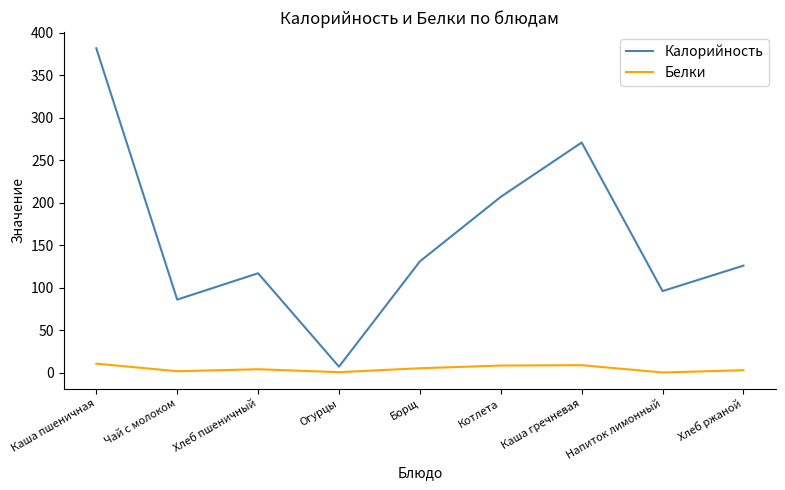

What is the spread (max minus min) of values at Котлета?

198.7